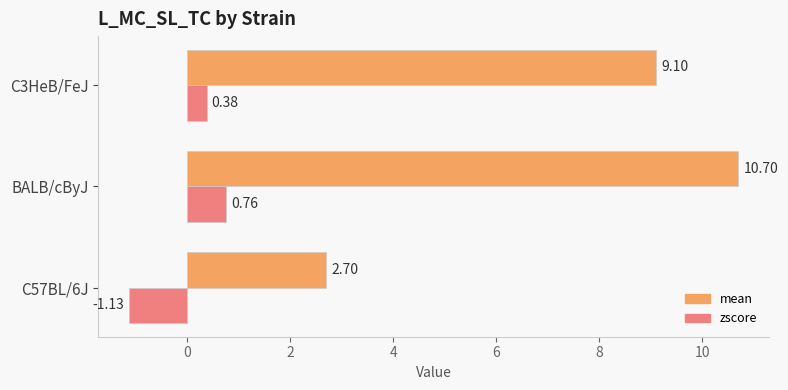

What is the difference between the zscore values at C3HeB/FeJ and C57BL/6J?

1.5